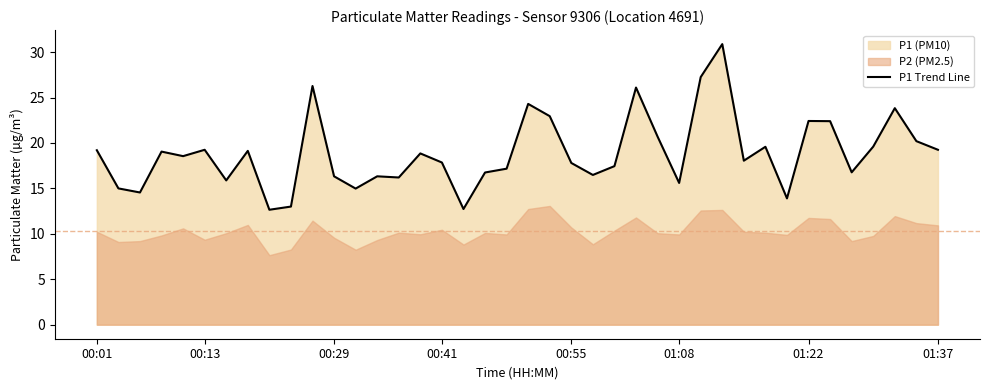

Does the chart display data point markers on the line(s)?

No